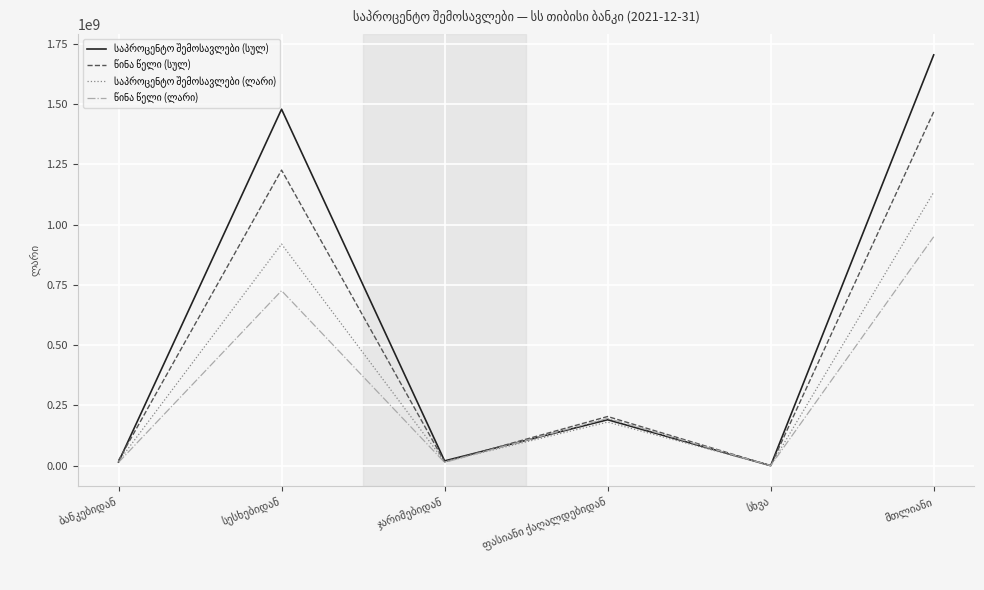

Does the chart display data point markers on the line(s)?

No